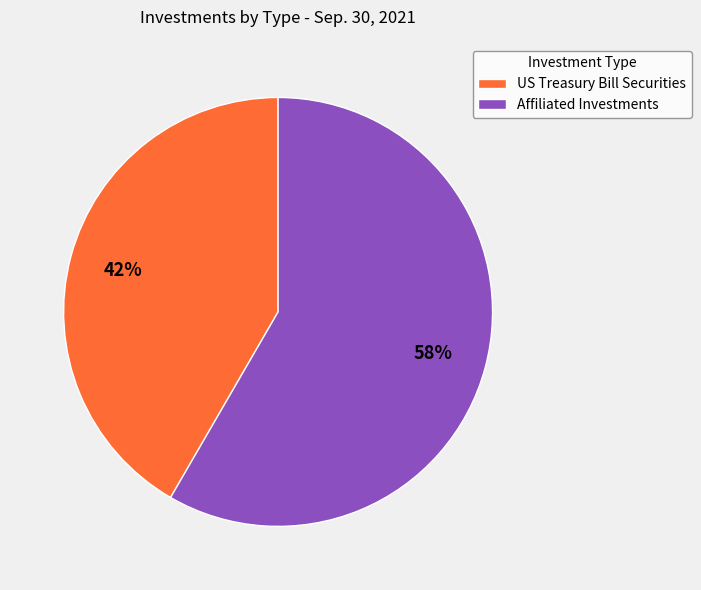

Is Affiliated Investments the majority of the pie?

Yes